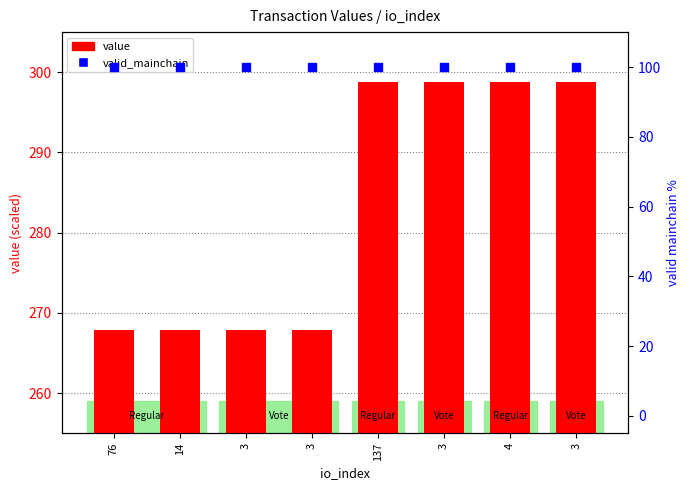

At how many categories does at least one series exceed 104?

8